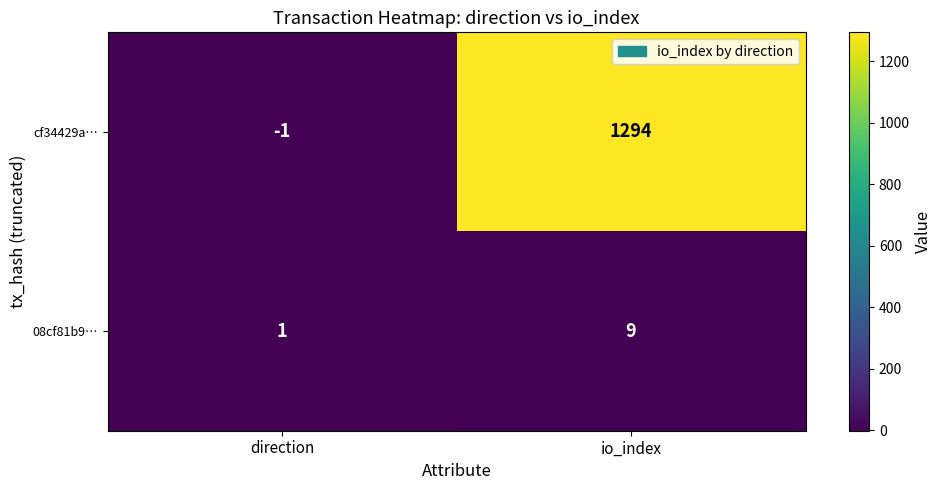

Rank the series by their maximum value, from highest to lowest.

cf34429a…, 08cf81b9…